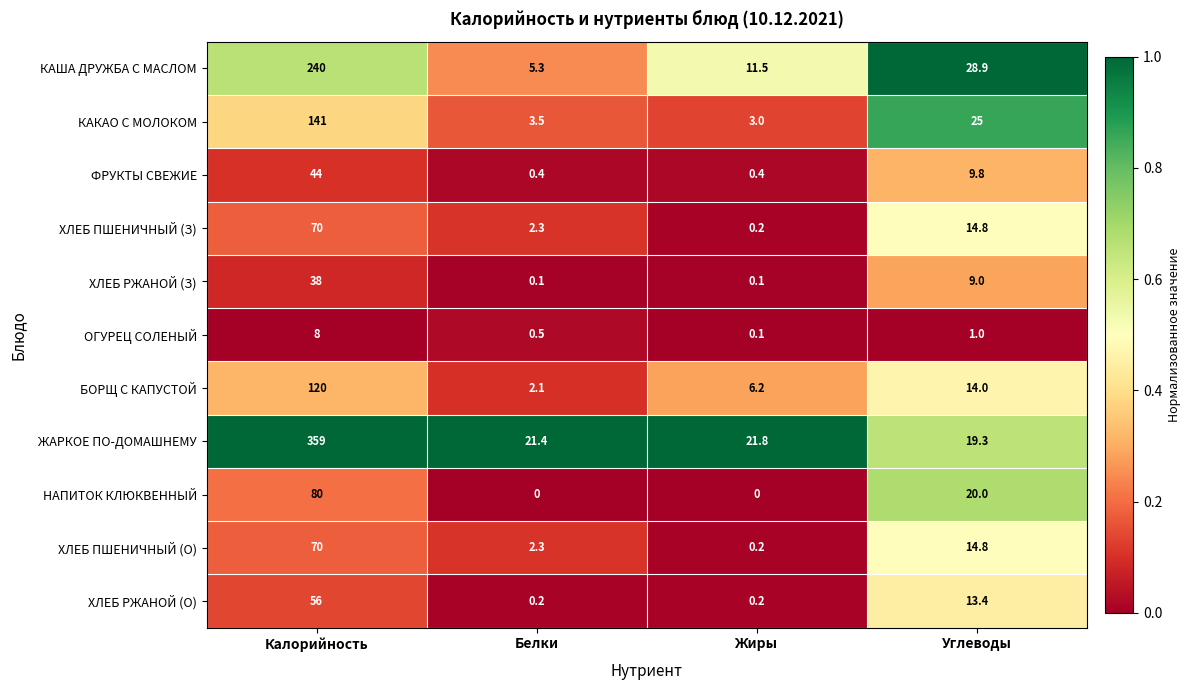

How many categories are shown in the chart?

4